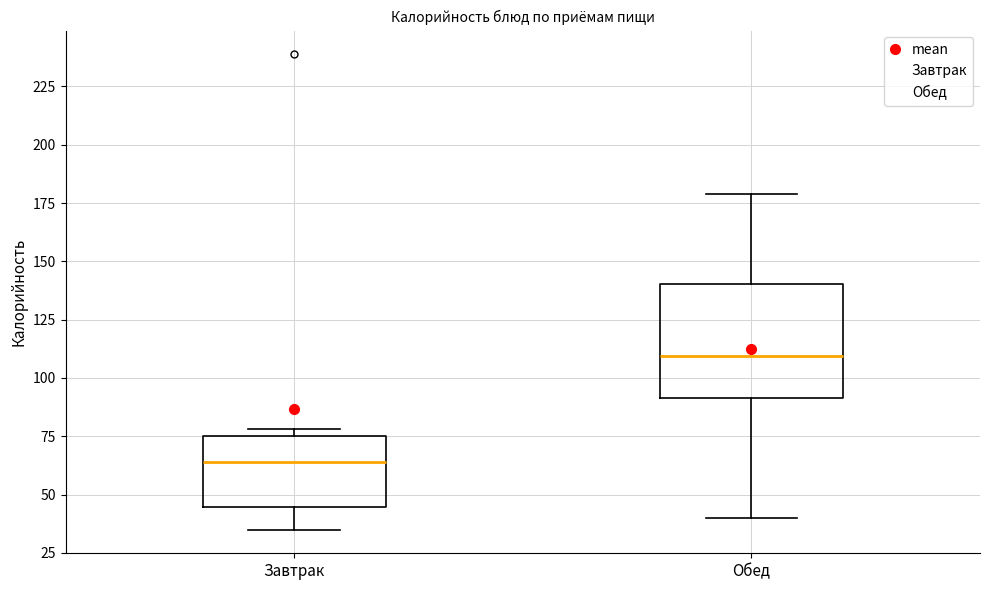

Reading left to right, read every box against the y-axis: the position of its median line, the range the box covers, and the ends of its whiskers. The values are not printed on the chart, so give them approximately, as read against the axis.

Завтрак: median 65, box 45 to 75, whiskers 35 to 80
Обед: median 110, box 90 to 140, whiskers 40 to 180